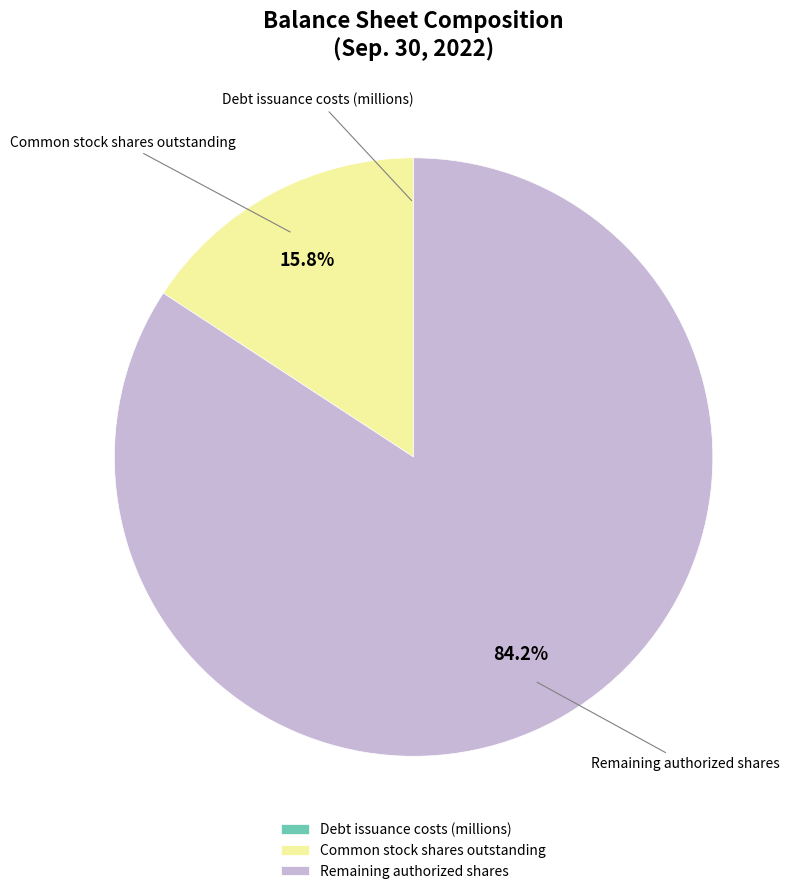

Between Remaining authorized shares and Common stock shares outstanding, which is larger?

Remaining authorized shares